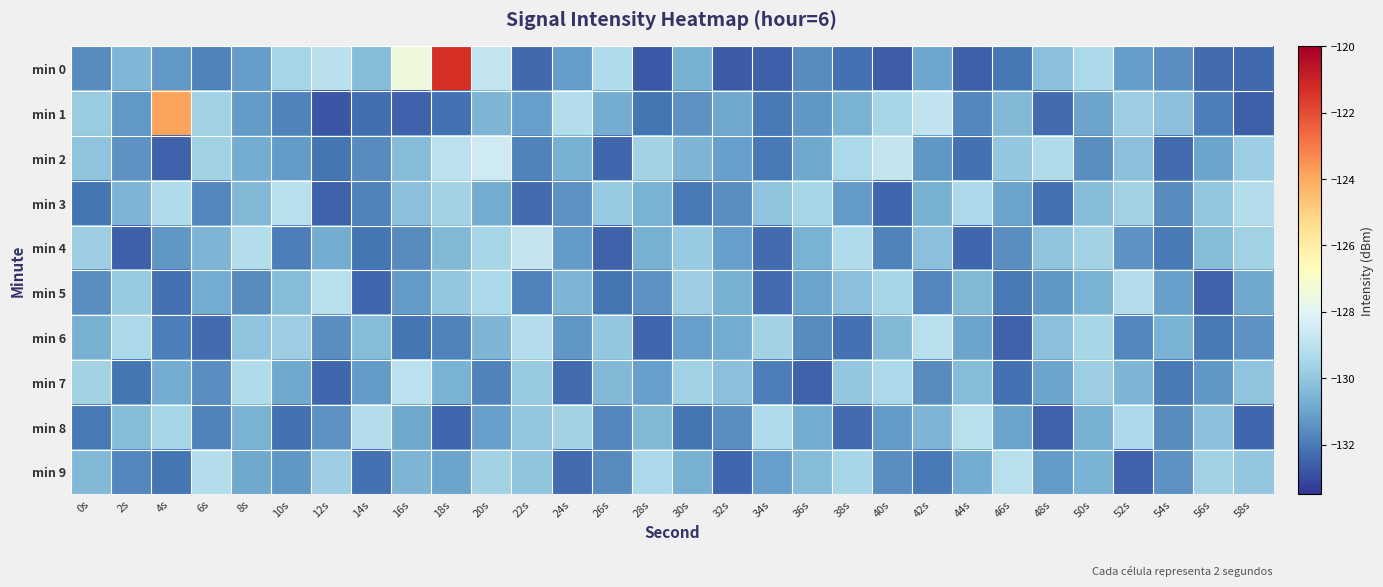

What is the total value across all series at 48s?

-1310.3